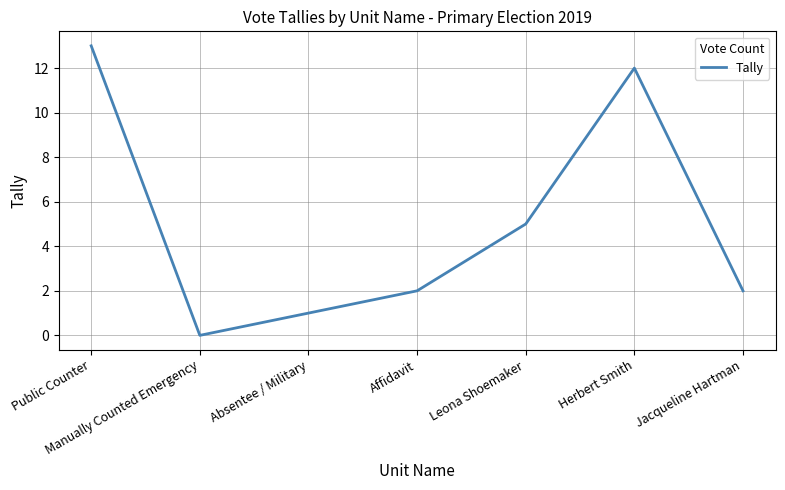

At which category does the data reach its first local peak?

Herbert Smith